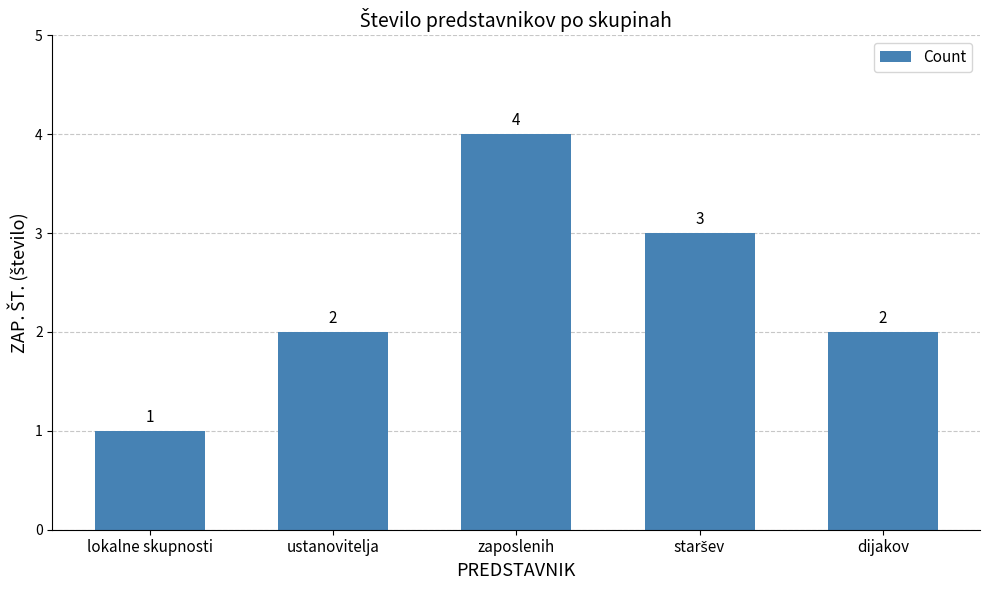

How many categories are shown in the chart?

5